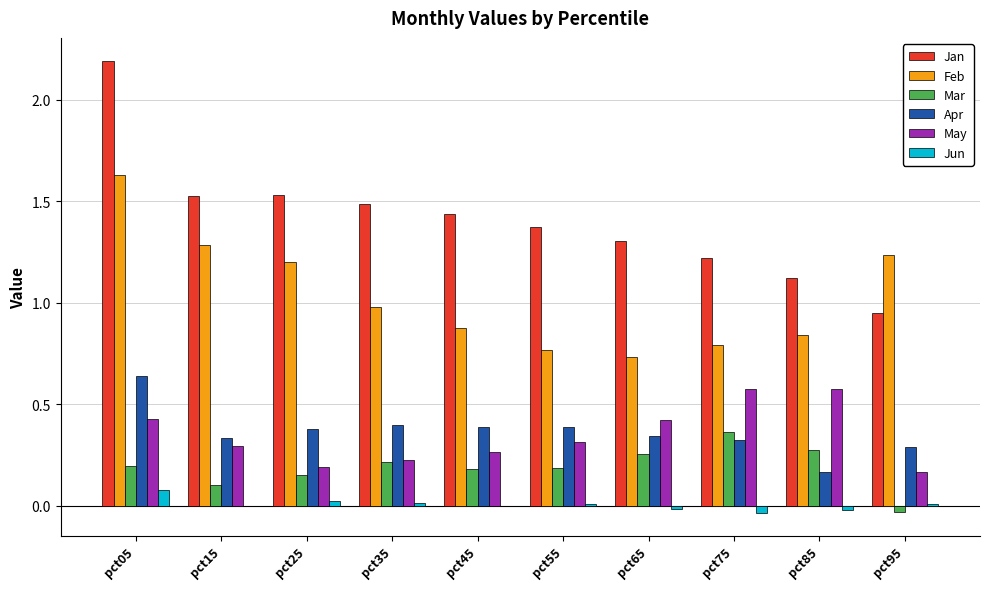

What is the sum of all Feb values?

10.3